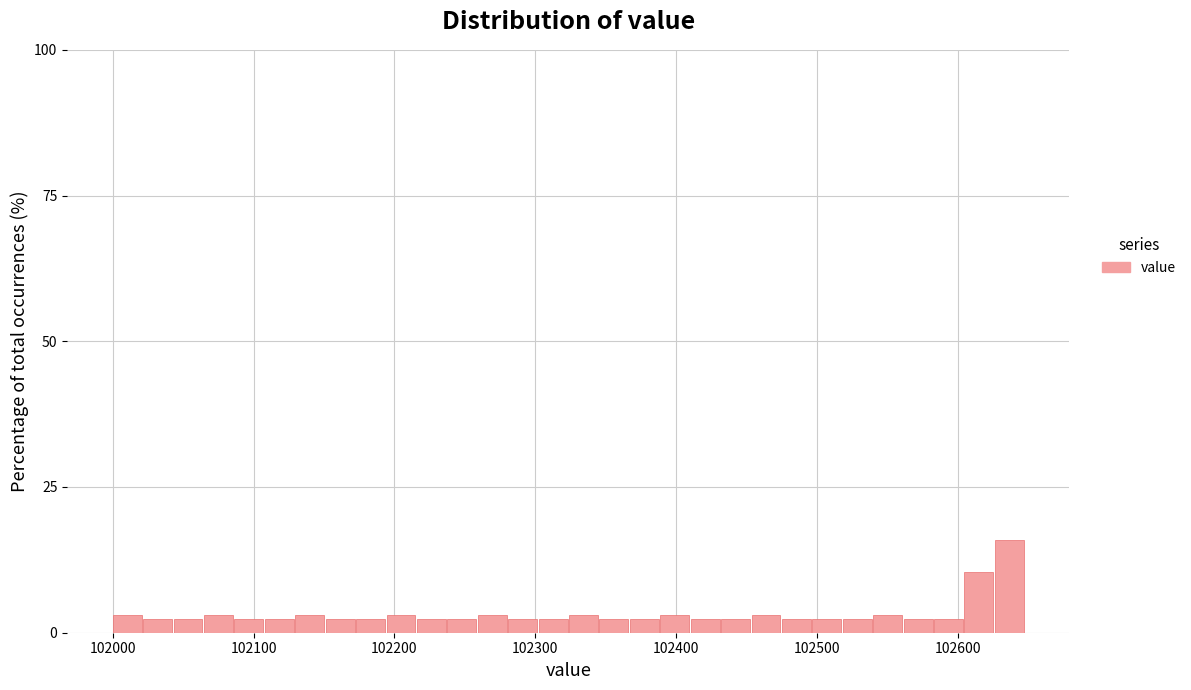

Around what value on the x-axis is the tallest bar? Give the approximate position of its centre, as read against the axis.

102640